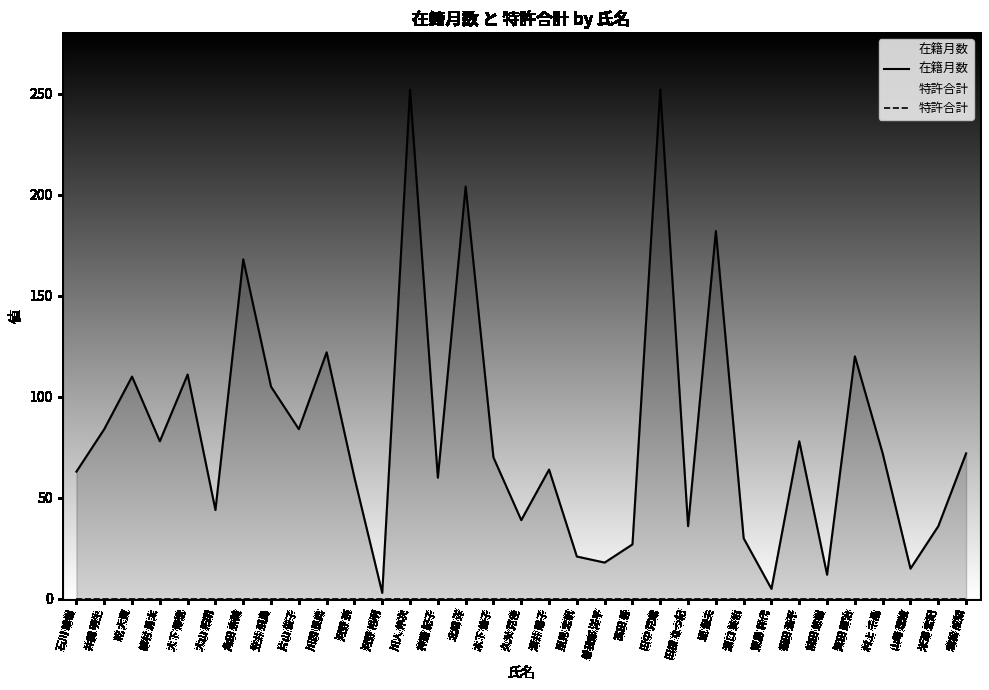

Between 笠井 飛鳥 and 曽我部 洋平, which series saw the biggest shift?

在籍月数